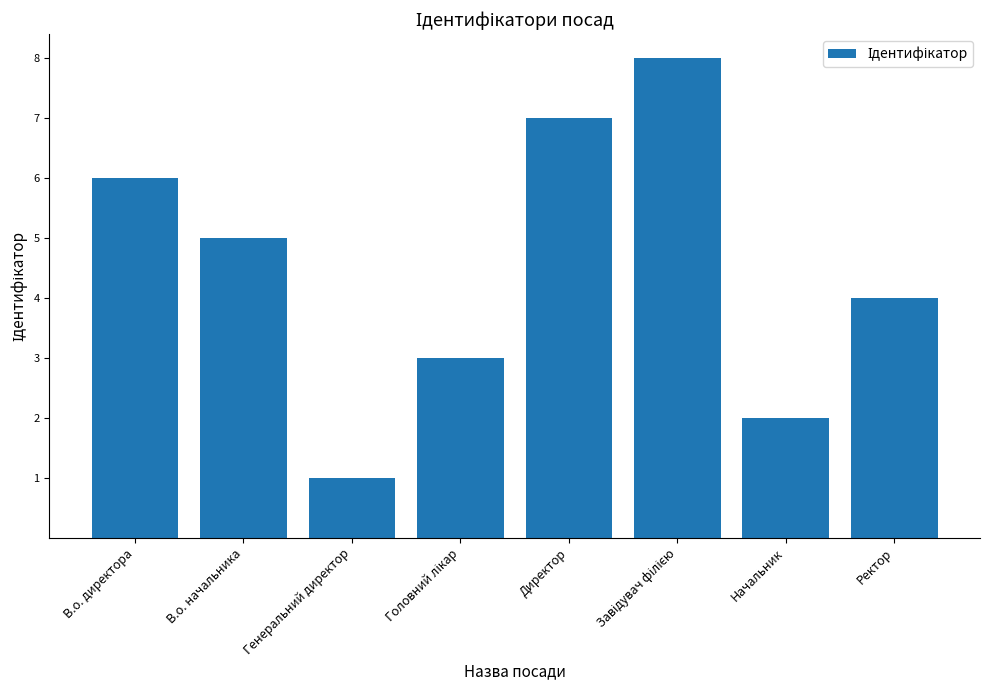

What is the label of the 8th bar from the left?

Ректор